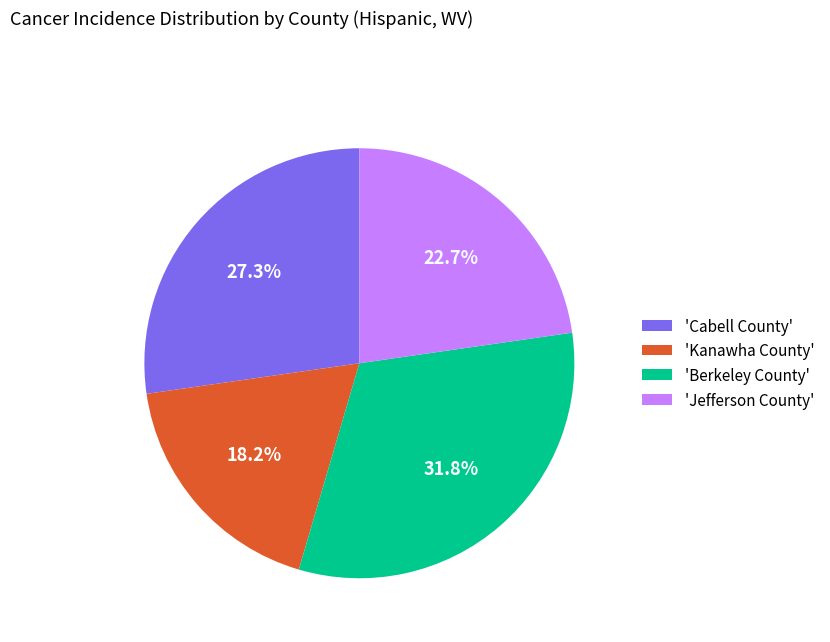

How many slices are in this pie chart?

4